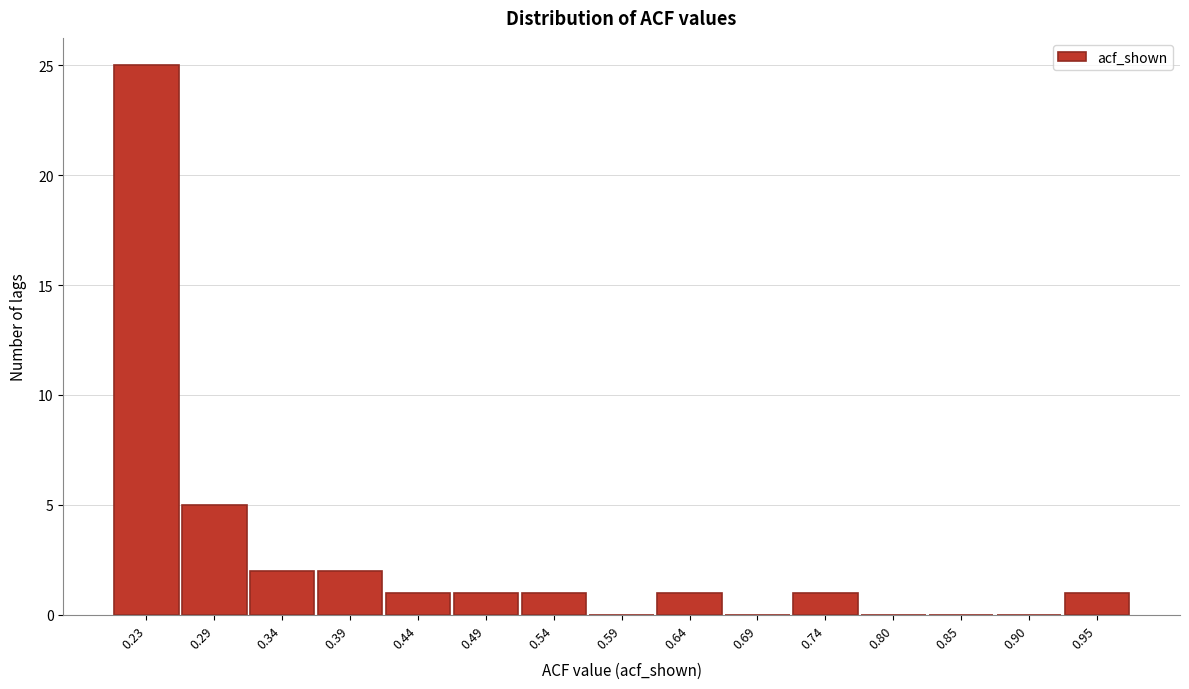

Reading left to right, what are all the values shown in this chart?

0.23=25	0.29=5	0.34=2	0.39=2	0.44=1	0.49=1	0.54=1	0.59=0	0.64=1	0.69=0	0.74=1	0.80=0	0.85=0	0.90=0	0.95=1